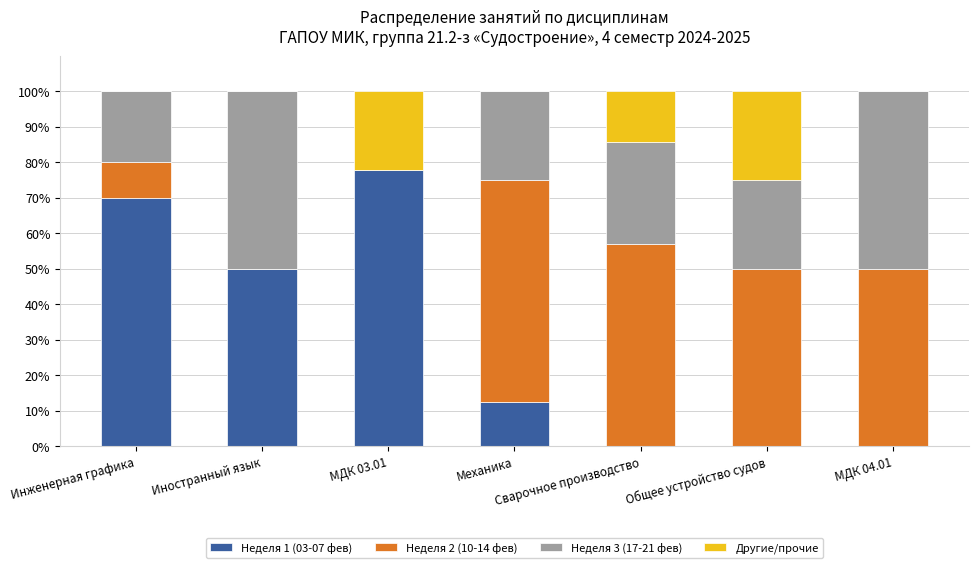

At which label does Неделя 1 (03-07 фев) reach its peak?

МДК 03.01